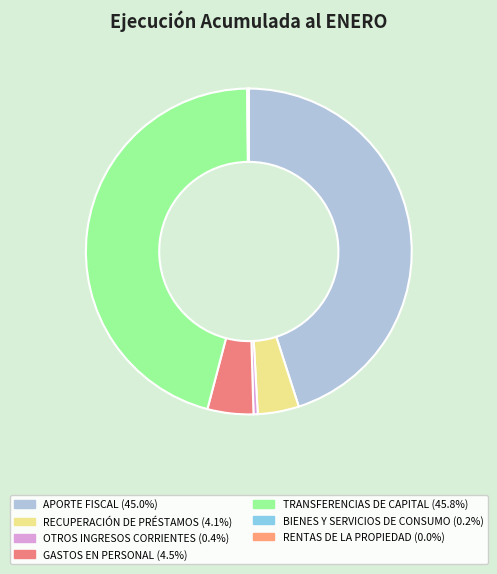

Which category has the smallest portion of the pie?

RENTAS DE LA PROPIEDAD